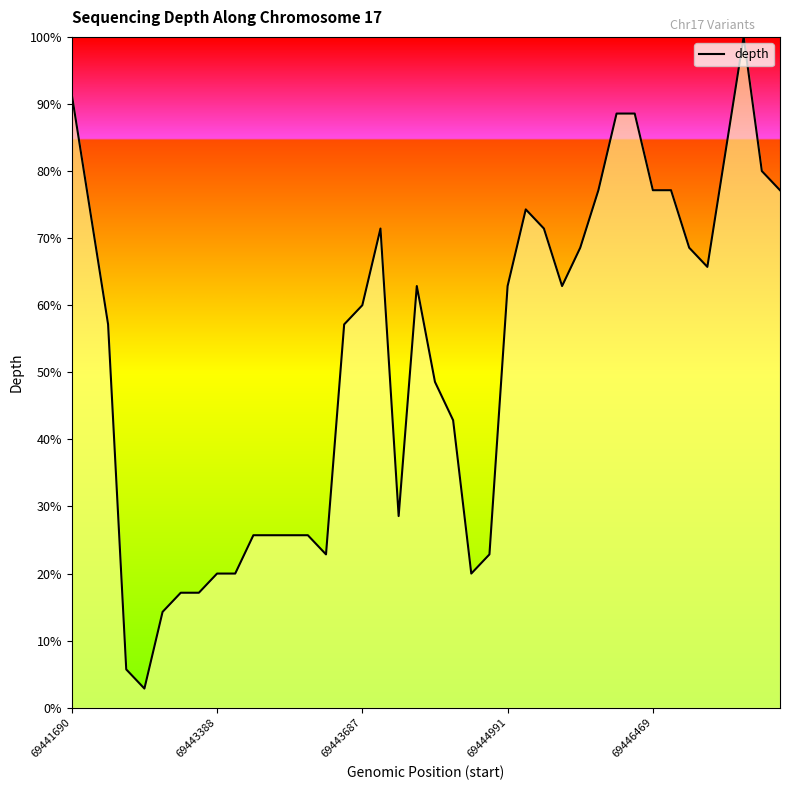

Where is the data nearest to the value 51?

20